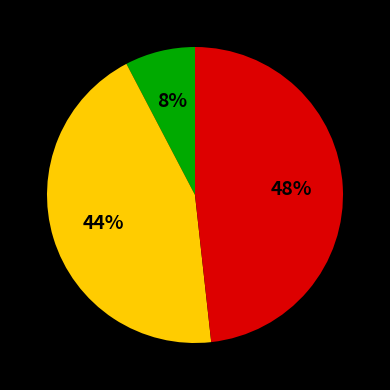

To the nearest percent, what is the average slice percentage?

33%